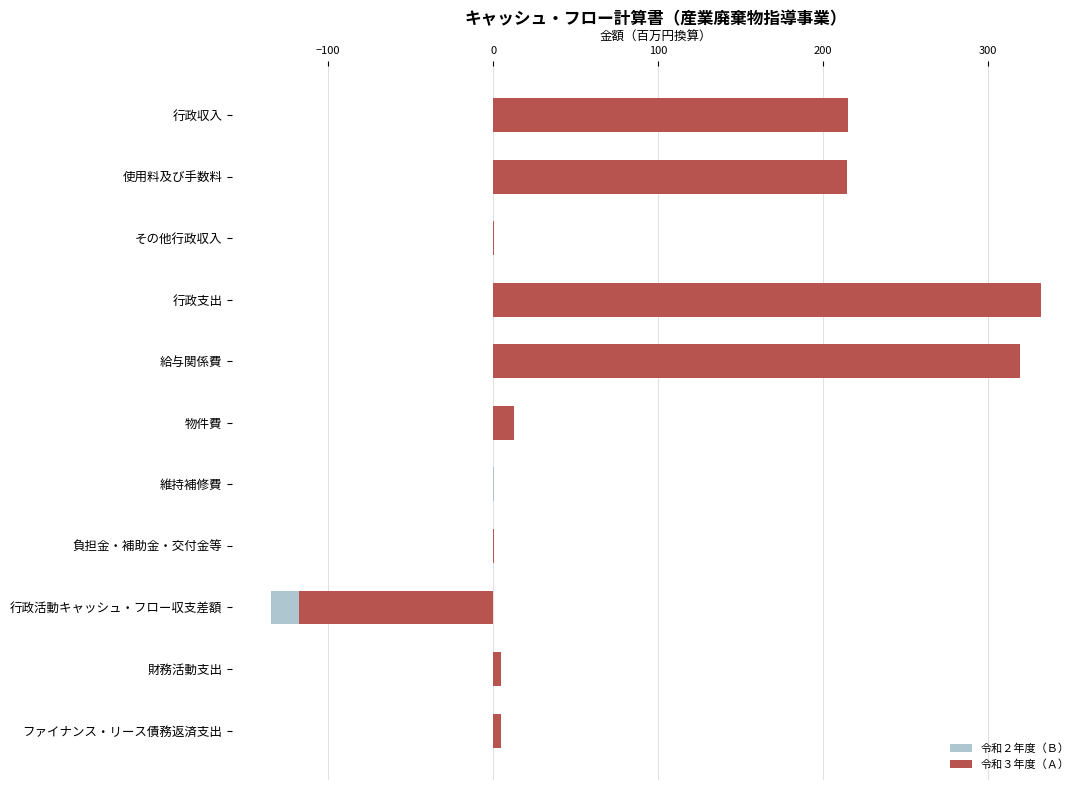

What is the sum of all 令和３年度（Ａ） values?

986.6